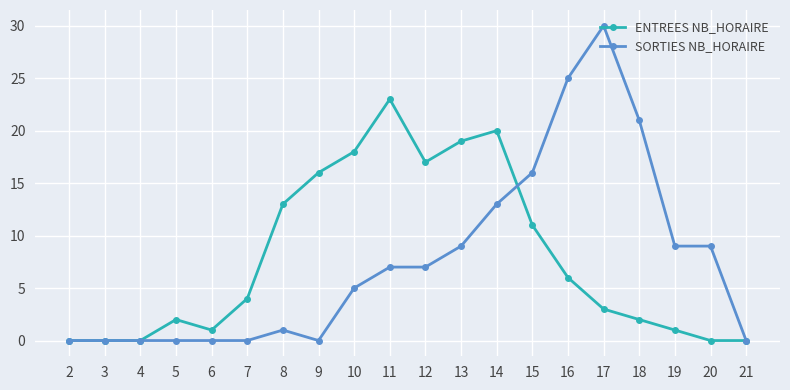

Does the chart have visible grid lines?

Yes